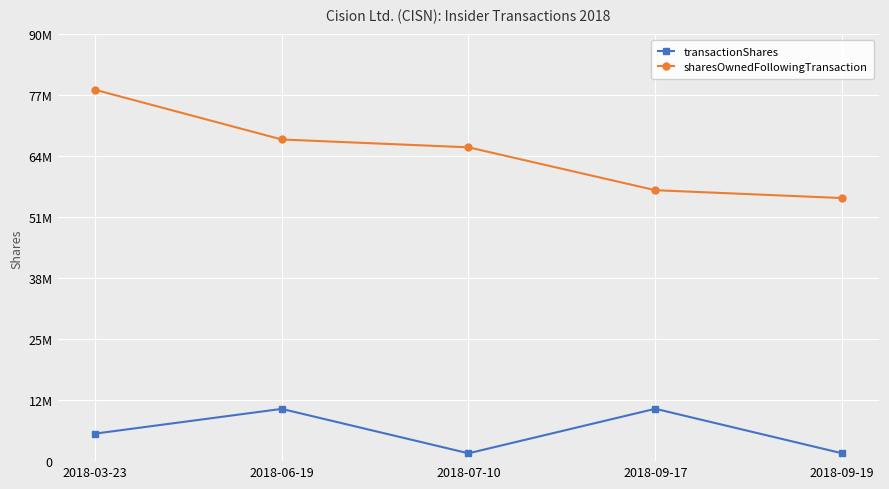

The sharesOwnedFollowingTransaction series shows 57147221 at 2018-09-17. True or false?

True